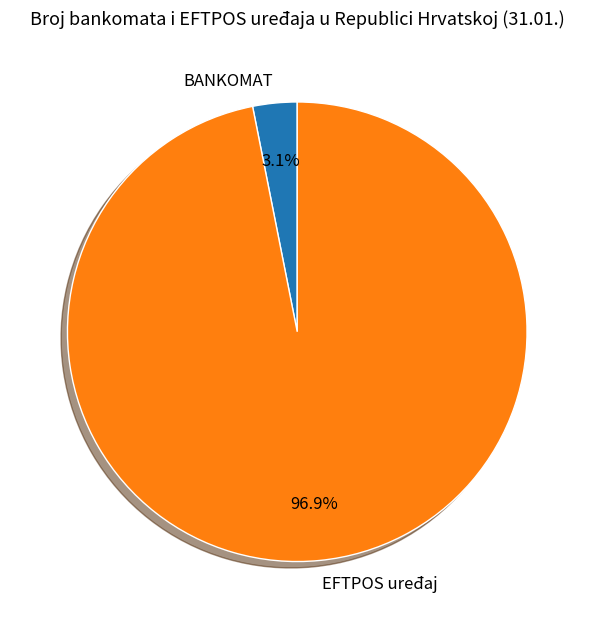

Is it true that BANKOMAT is 3% of the pie?

True